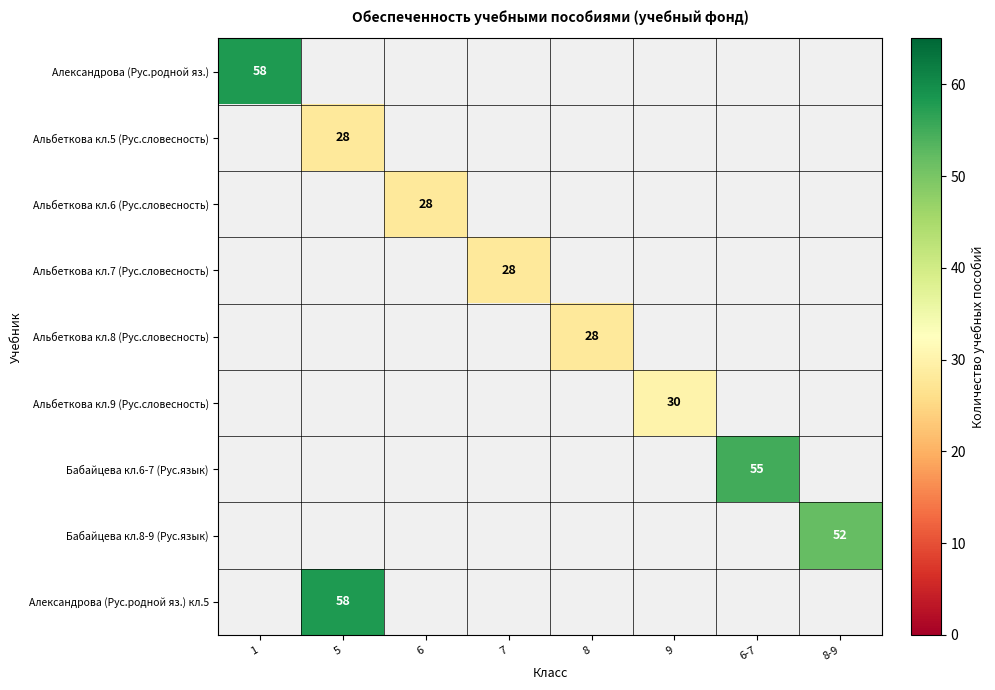

How many series are shown in this chart?

9